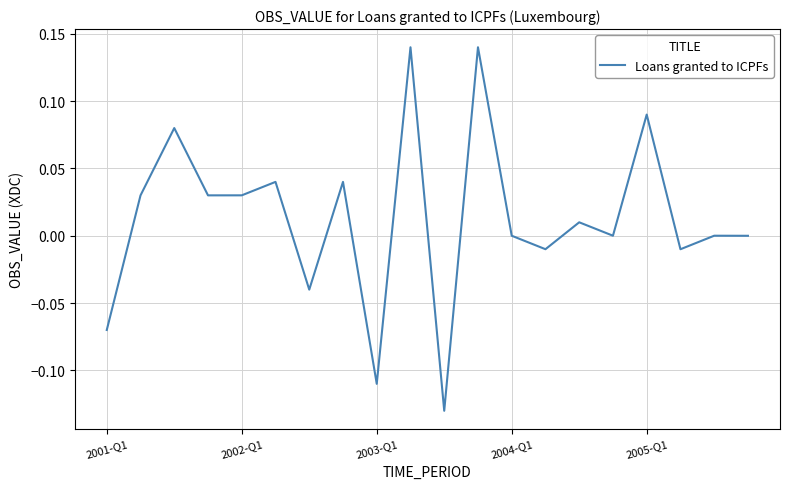

Is it true that the value at 2001-Q1 is -0.0?

False